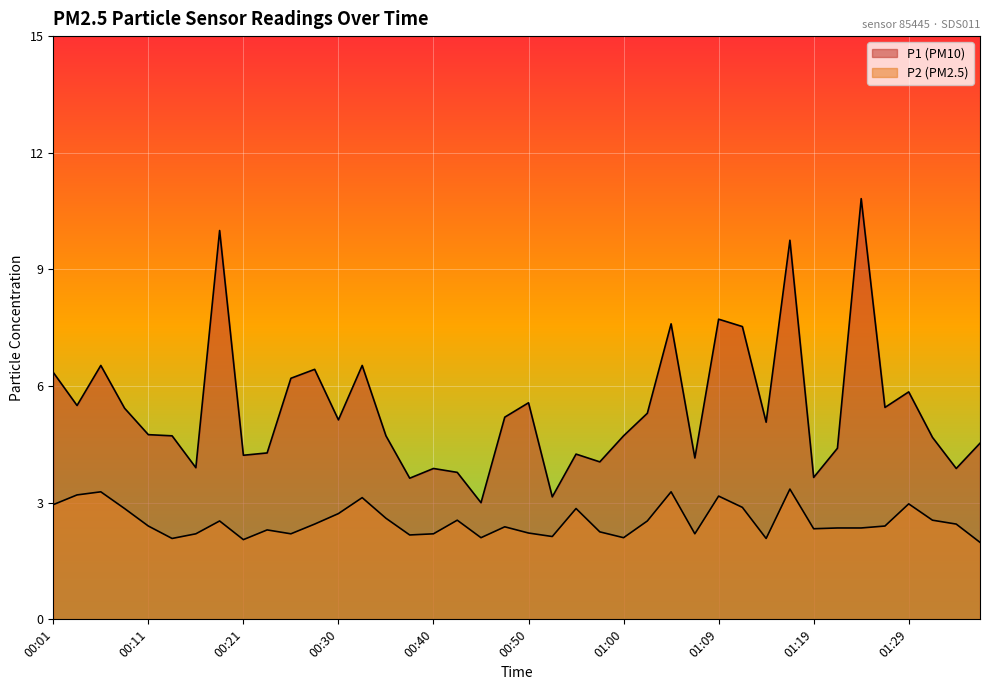

What position from the left is 00:33?

14